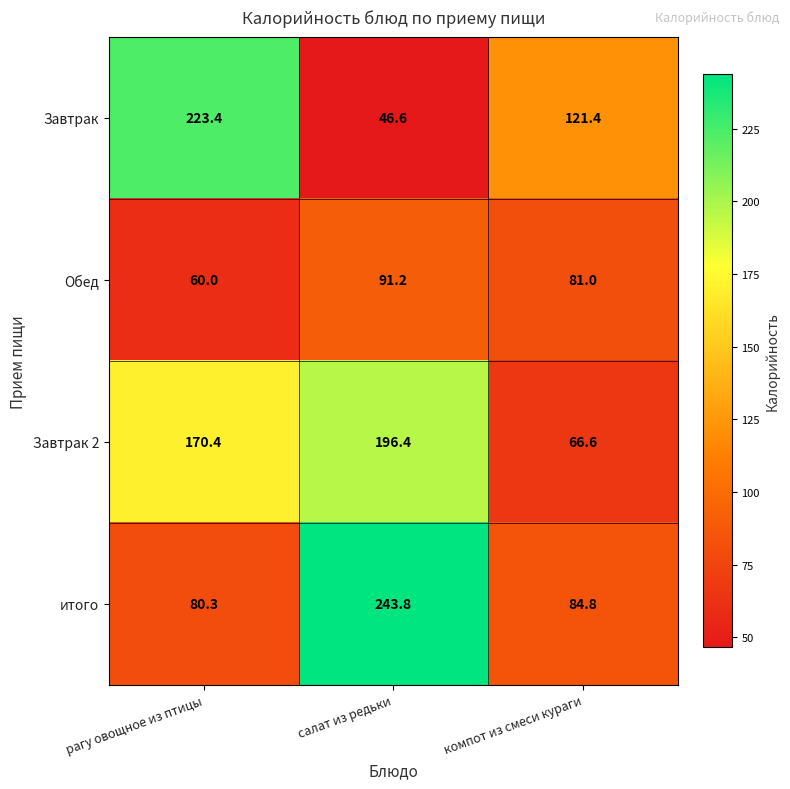

List the series in order of their peak value, lowest first.

Обед, Завтрак 2, Завтрак, итого